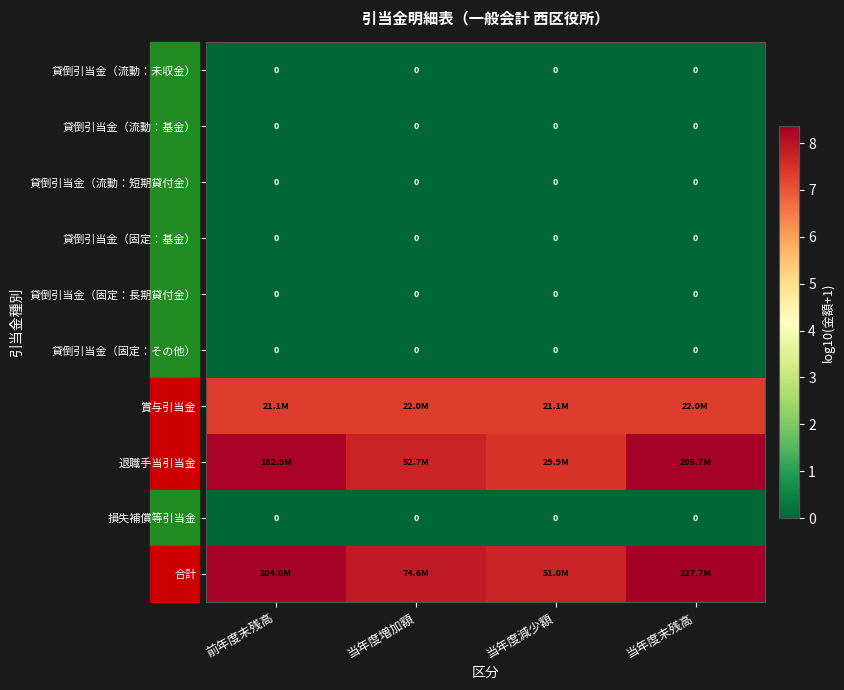

Read the 退職手当引当金 value at 当年度減少額.

7.5